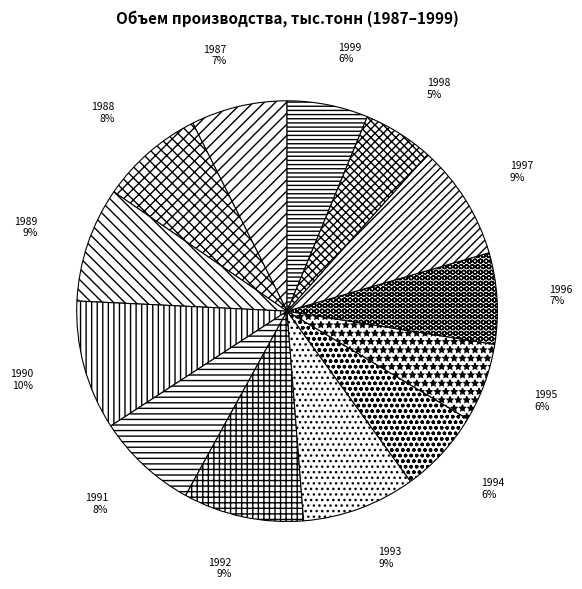

What is the ratio of the value at 1987 to the value at 1999?

1.2